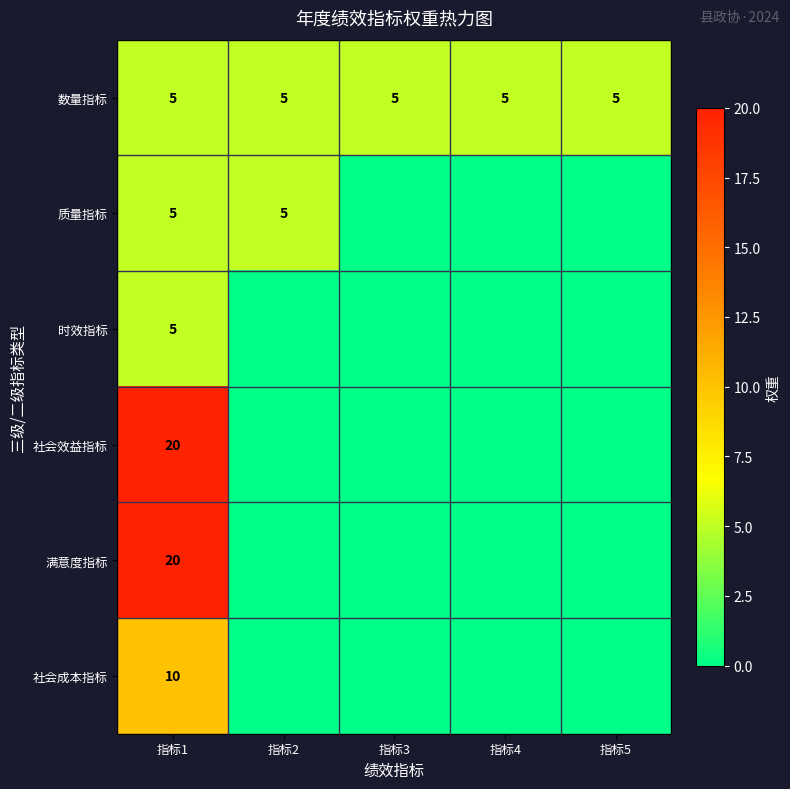

The value of 社会效益指标 at 指标1 is 8. True or false?

False